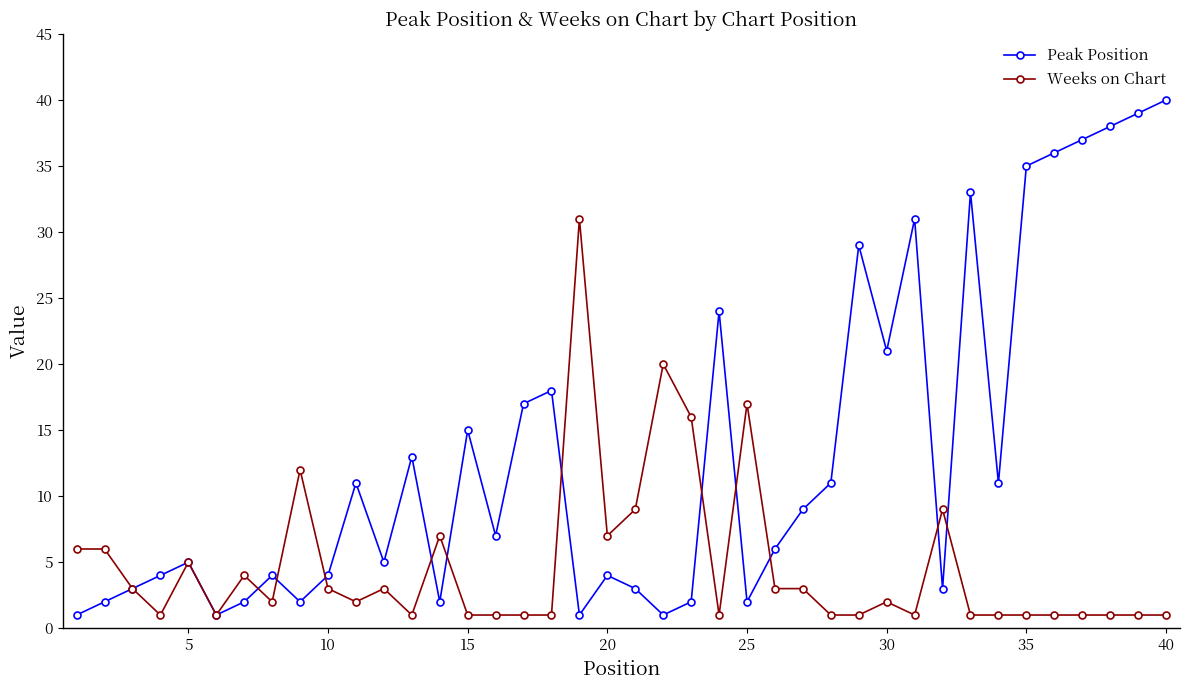

Rank the series by their maximum value, from lowest to highest.

Weeks on Chart, Peak Position